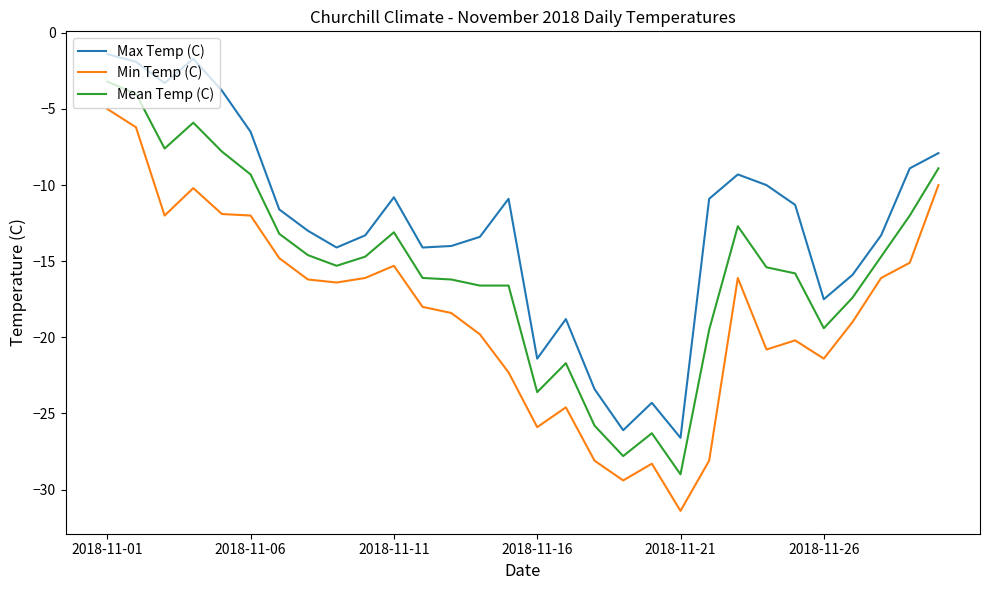

What is the greatest value displayed?

-1.4